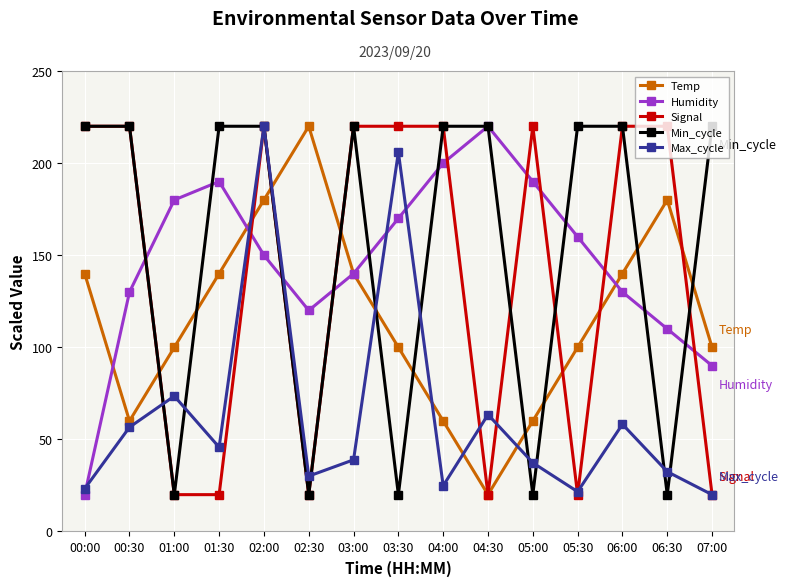

Rank the series at 06:30 from highest to lowest value.

Signal, Temp, Humidity, Max_cycle, Min_cycle